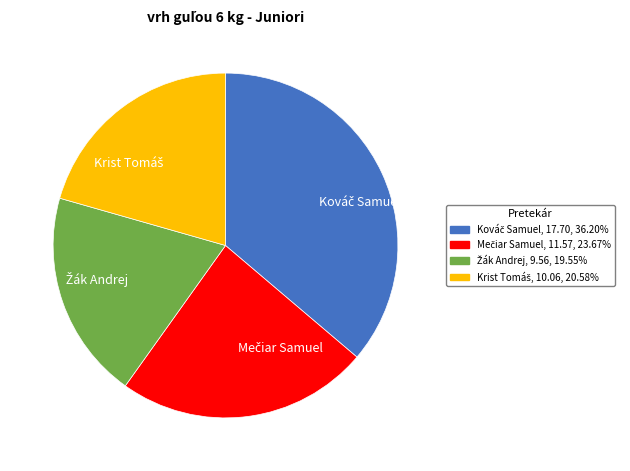

Is there a majority slice in this chart?

No